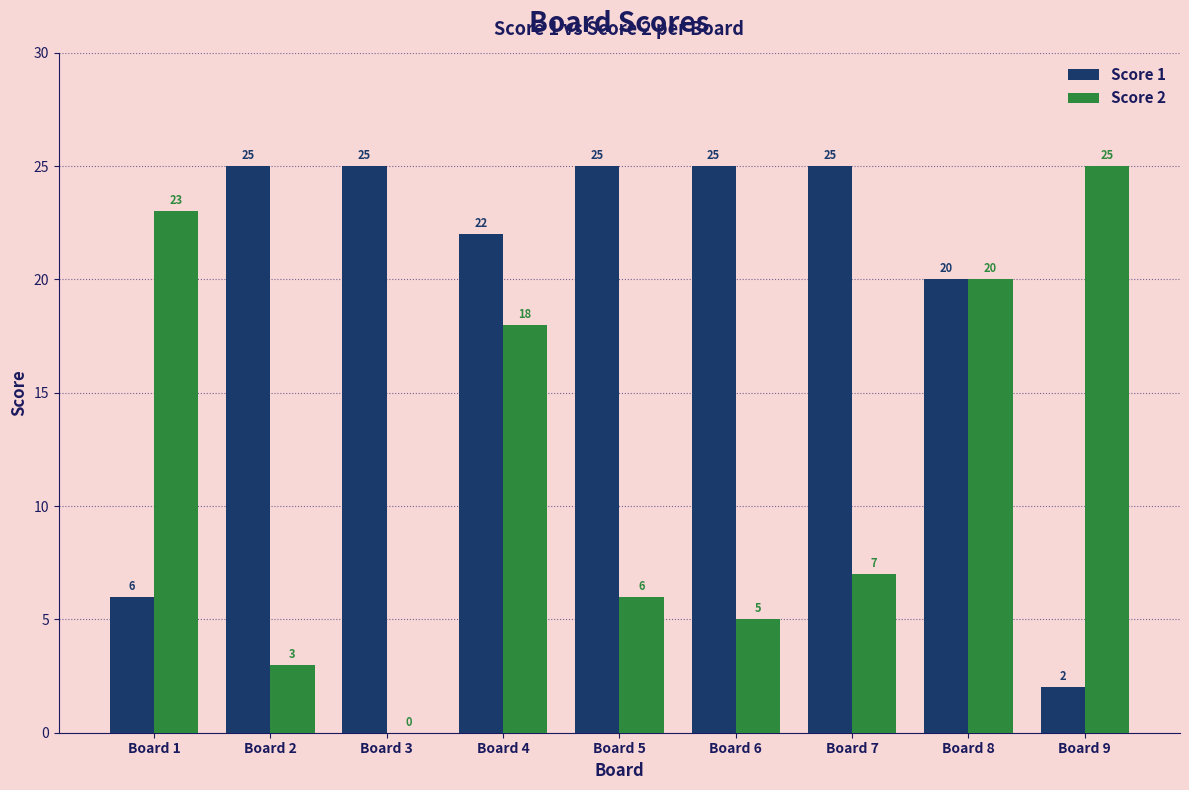

What is the sum of all Score 2 values?

107